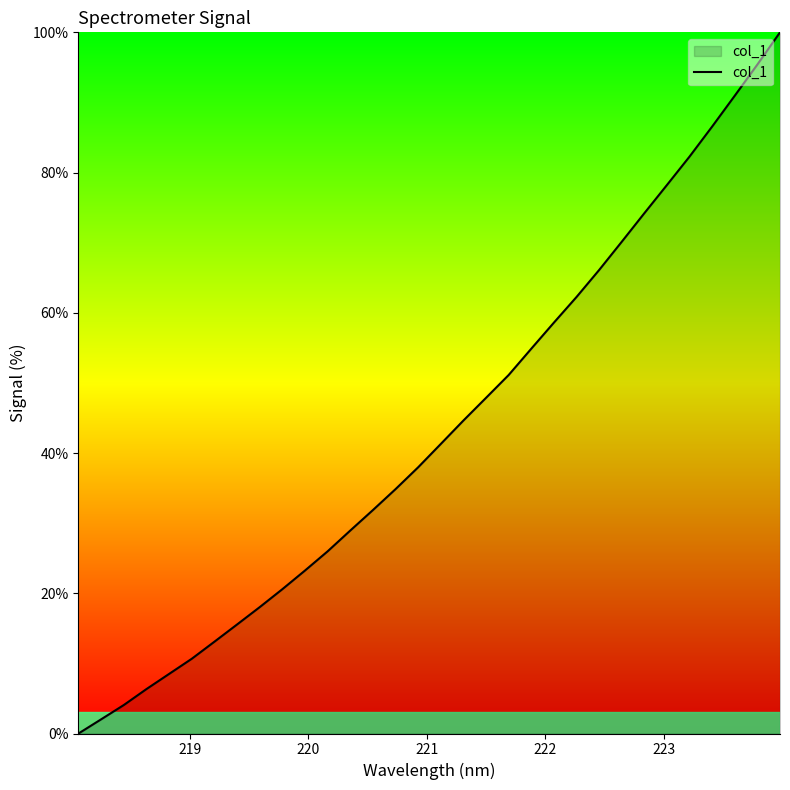

What is the greatest value displayed?

100.0